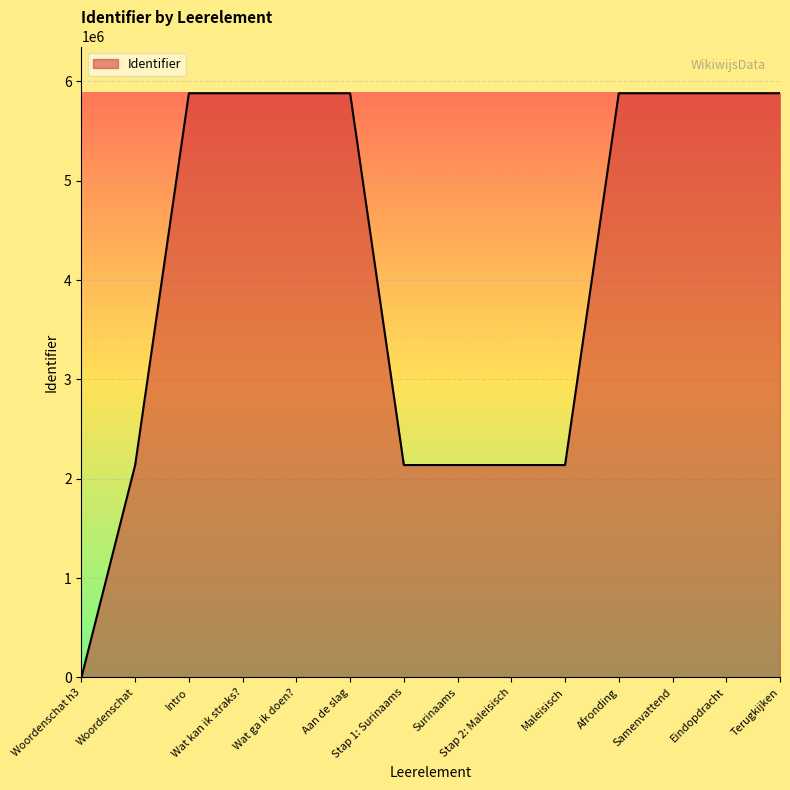

Which category has the lowest value across all series?

Woordenschat h3